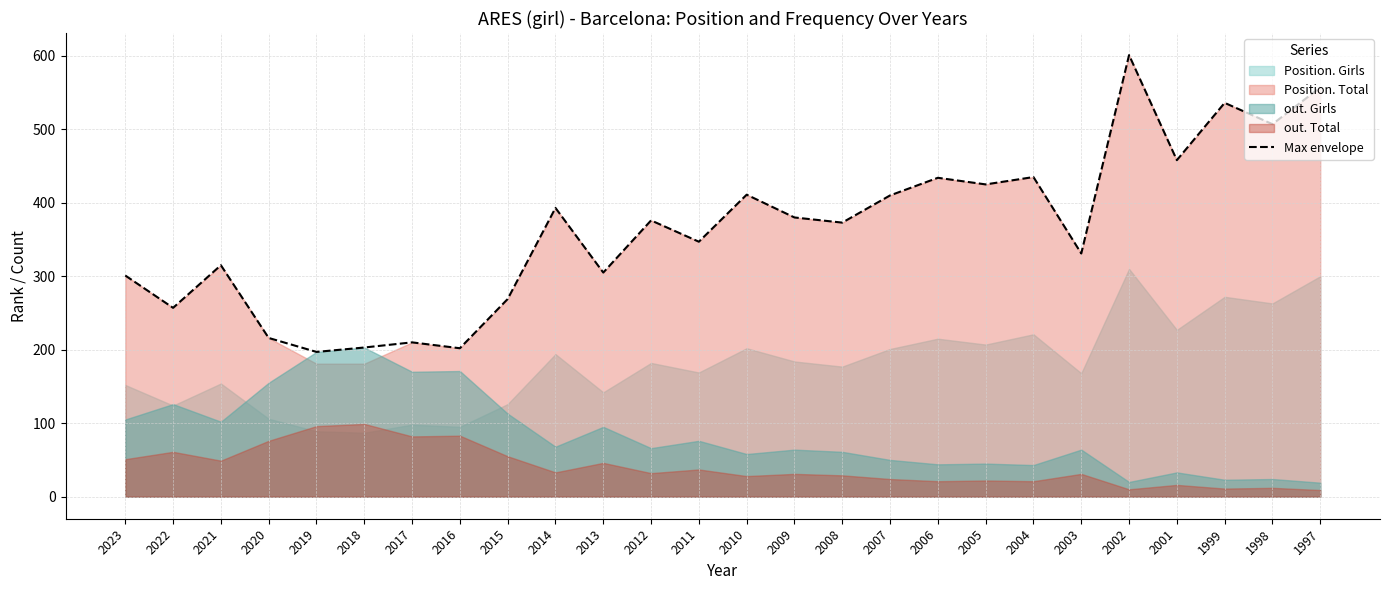

True or false: the data shows 458 at 2001.

True